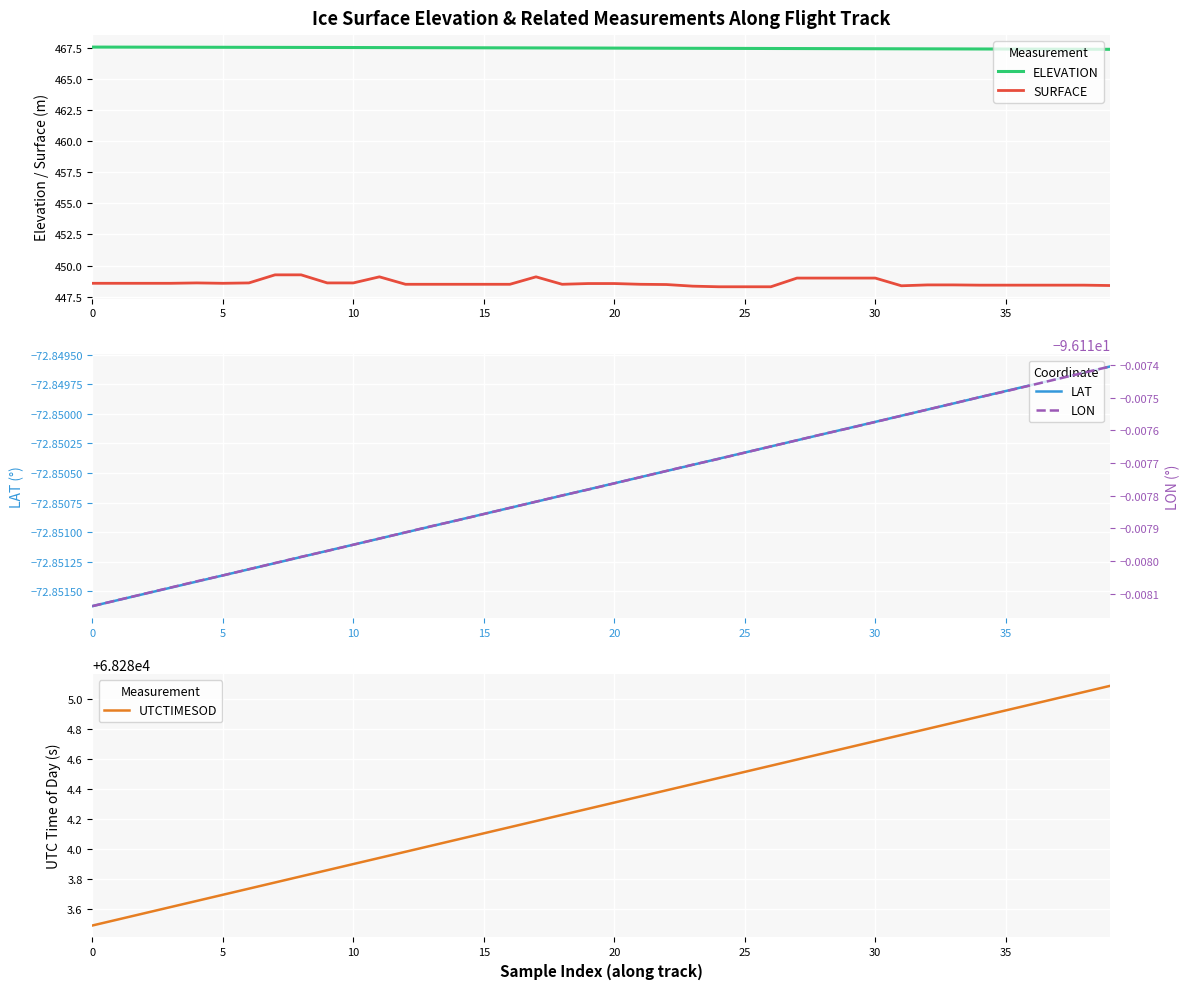

Which series has the largest range (max minus min)?

UTCTIMESOD